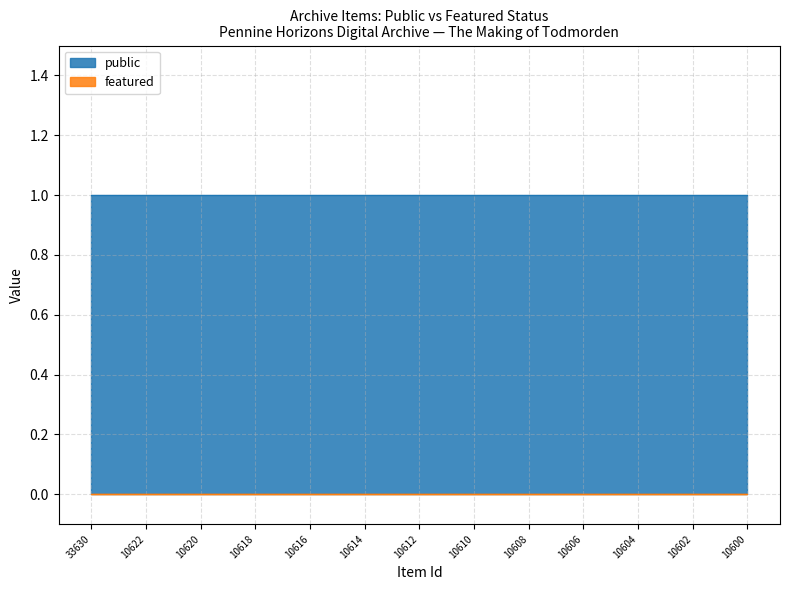

True or false: public and featured cross at least once.

False